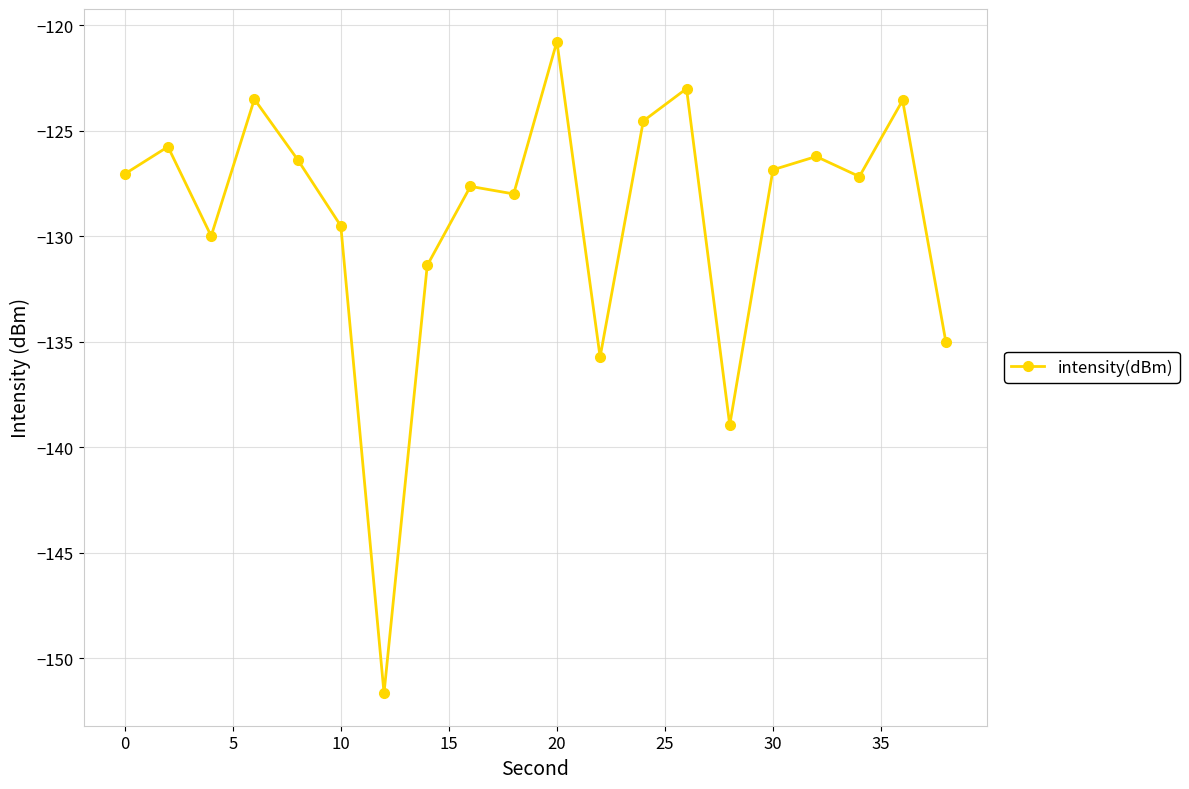

What is the minimum value shown in the chart?

-151.6